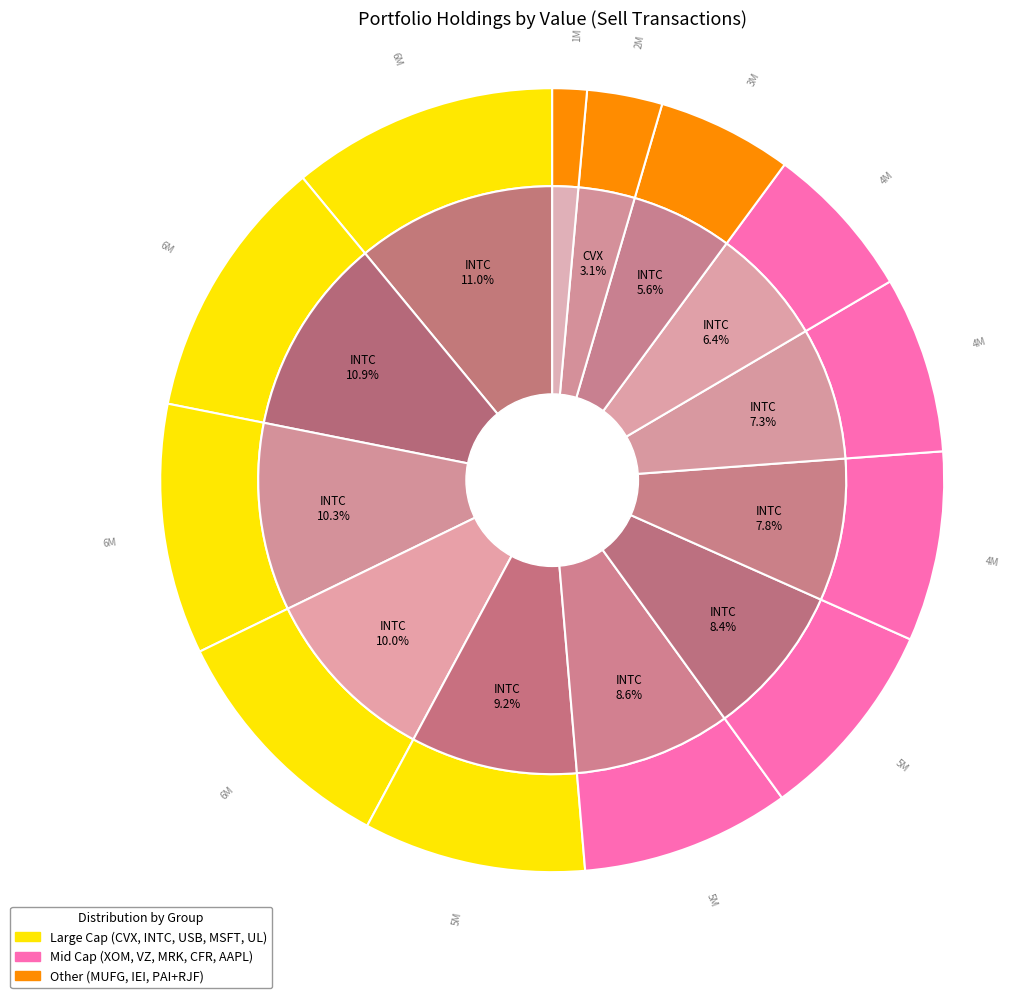

What is the change in value from Chevron Corp to Merck & Co?

-1786000